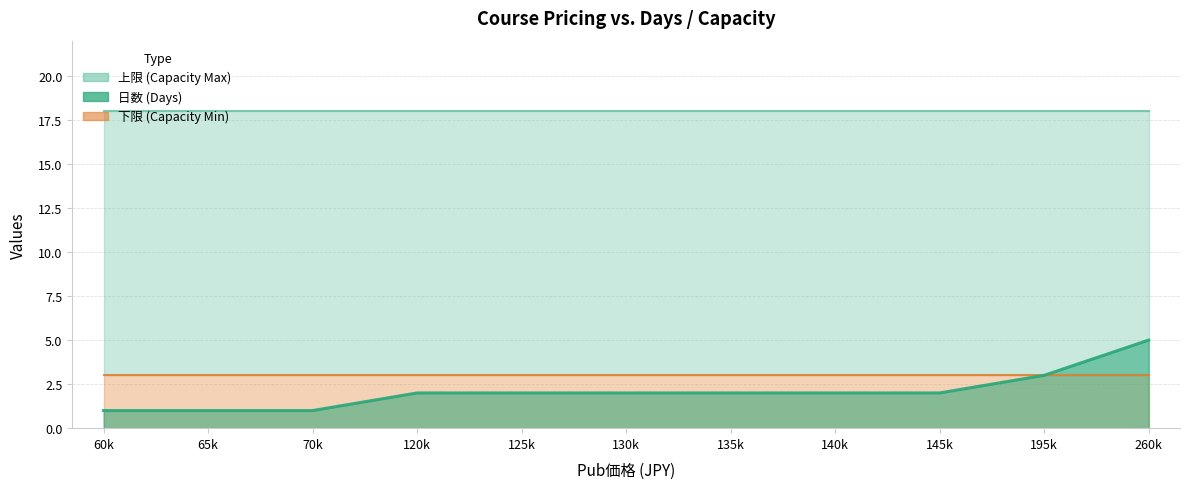

Which has a higher value, 260000 or 135000?

260000